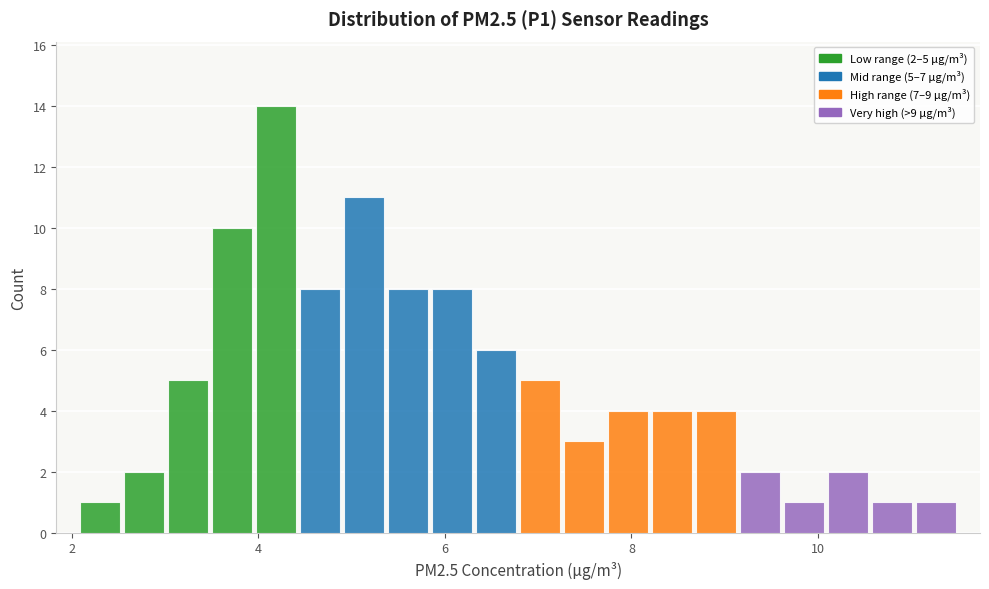

Read against the x-axis, roughly where is the centre of the tallest bar?

4.2